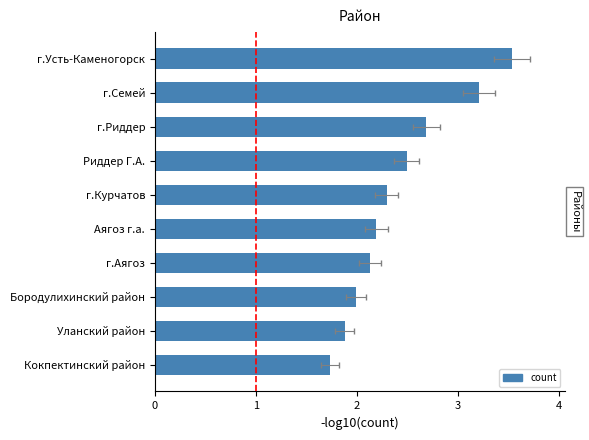

Rank the categories by value from highest to lowest.

г.Усть-Каменогорск, г.Семей, г.Риддер, Риддер Г.А., г.Курчатов, Аягоз г.а., г.Аягоз, Бородулихинский район, Уланский район, Кокпектинский район